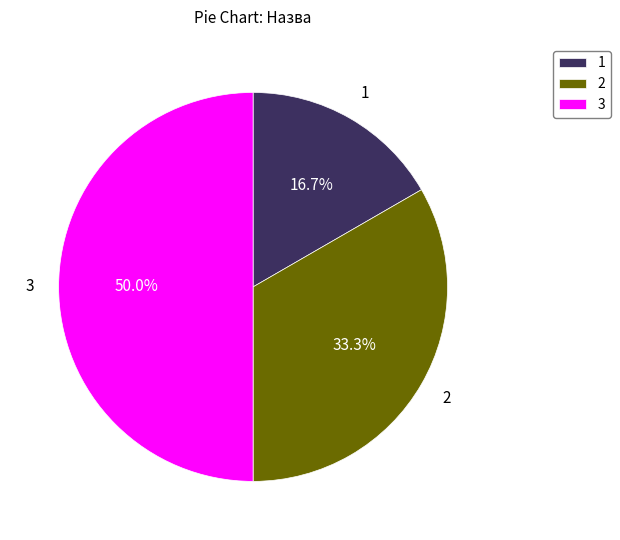

Between 3 and 1, which is larger?

3